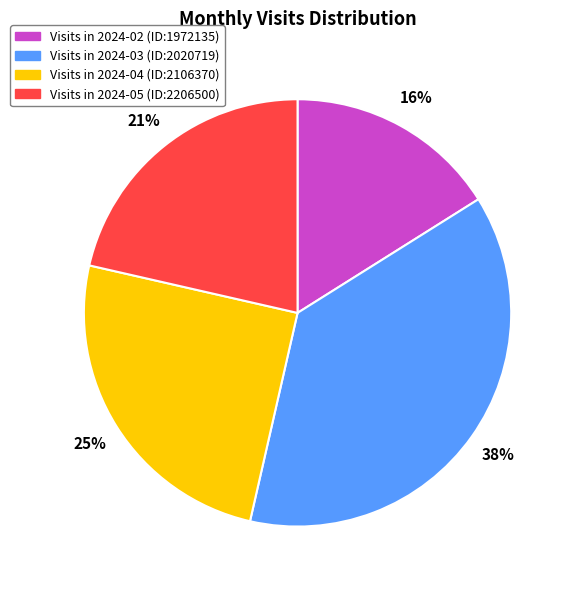

Is there any slice that represents more than half of the pie?

No